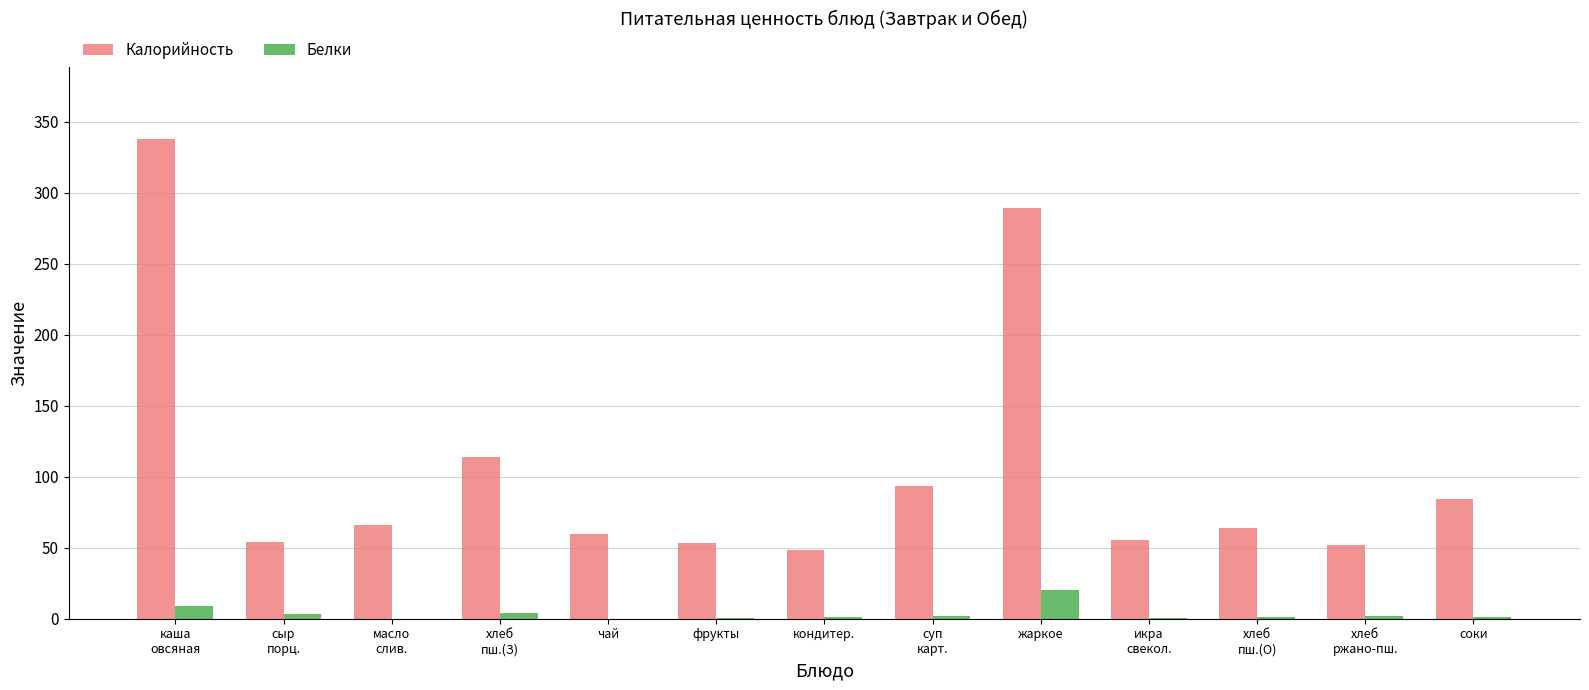

What is the spread (max minus min) of values at каша
овсяная?

329.0